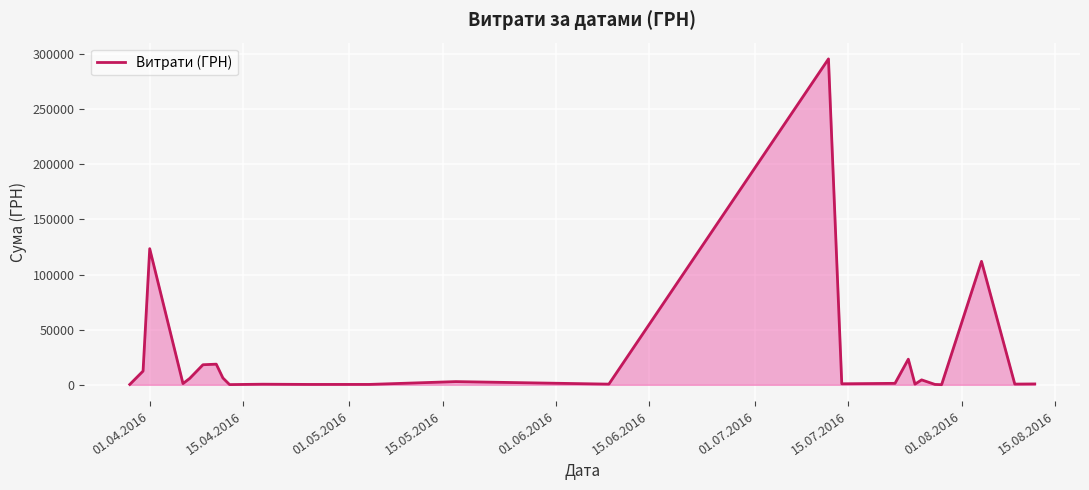

What is the difference between the maximum and minimum values?

295540.8